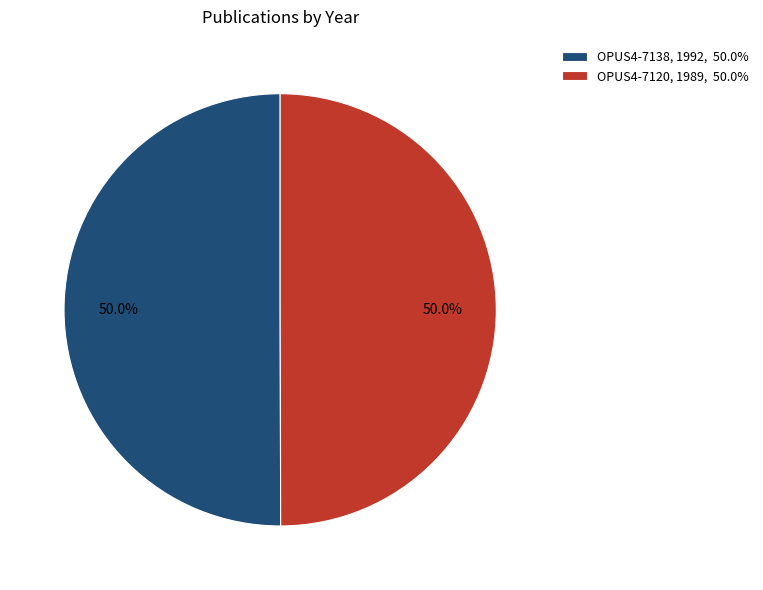

What portion of the pie excludes OPUS4-7138, 1992, 50.0%?

50.0%